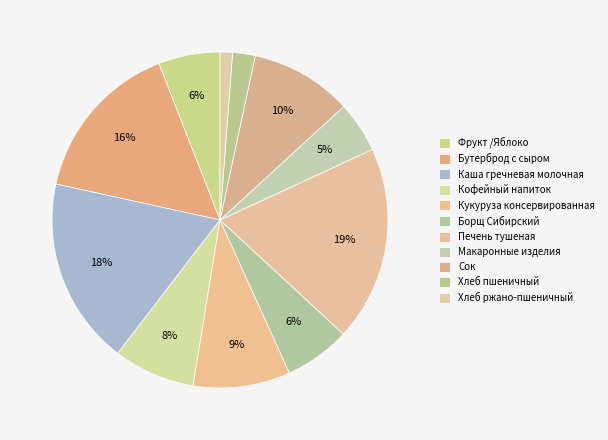

Which slice is the largest?

Печень тушеная